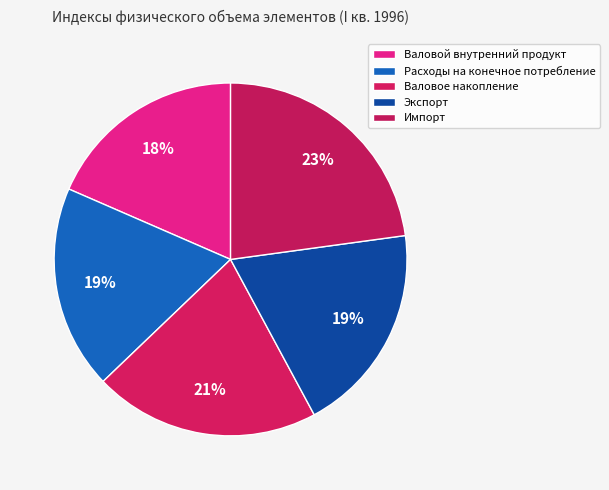

How many segments does this pie chart have?

5